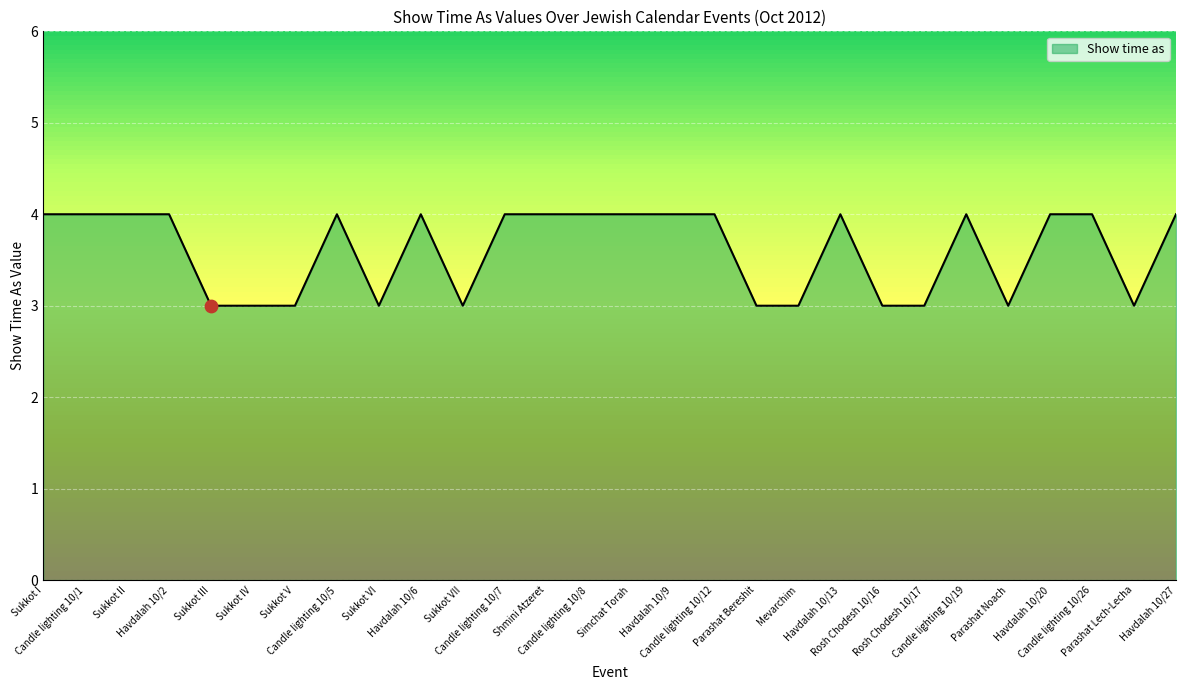

What is the maximum value shown in the chart?

4